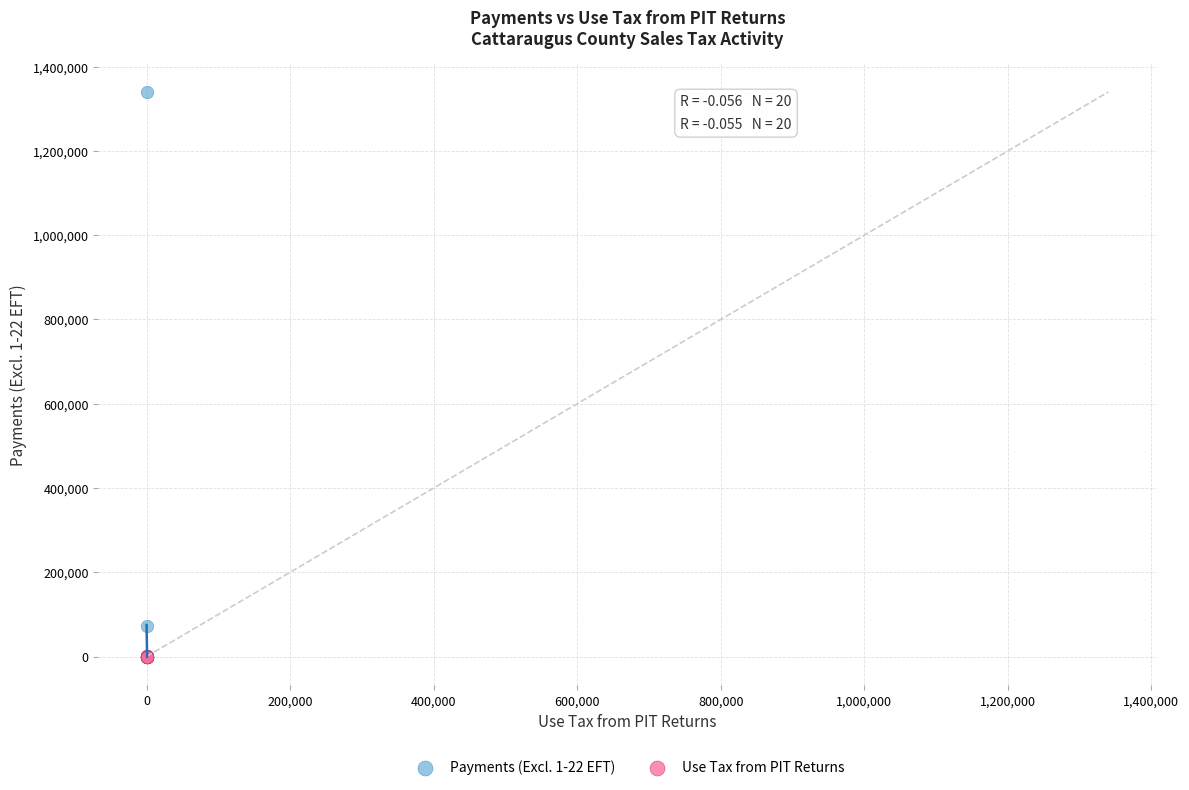

Which series has the largest Y range (max minus min)?

Payments (Excl. 1-22 EFT)